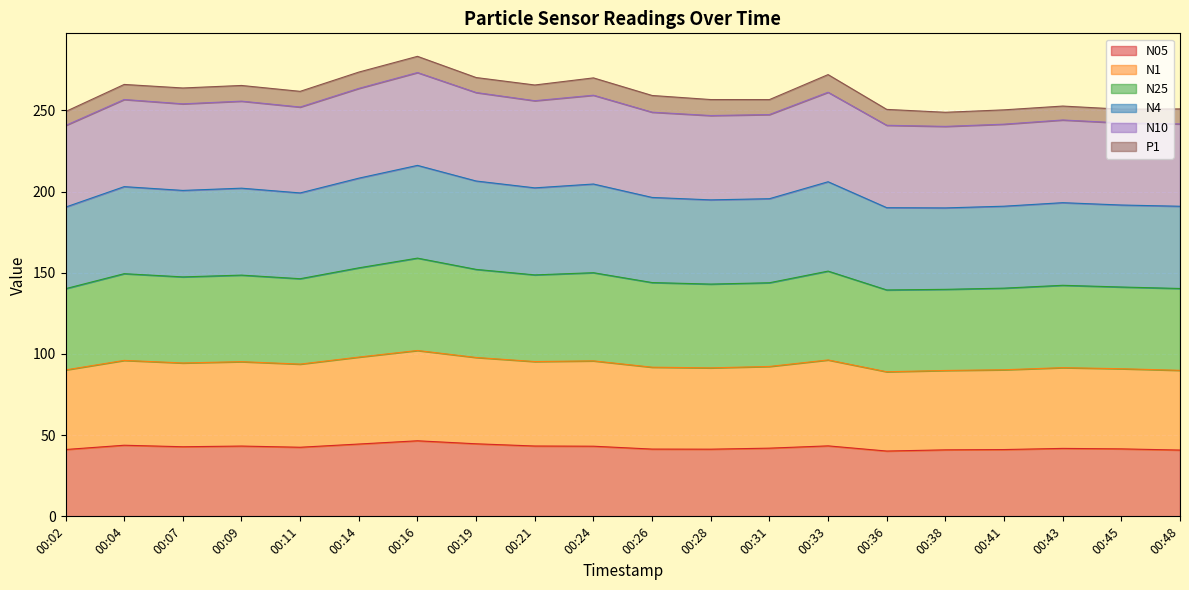

At which category does N05 reach its first local valley?

00:07